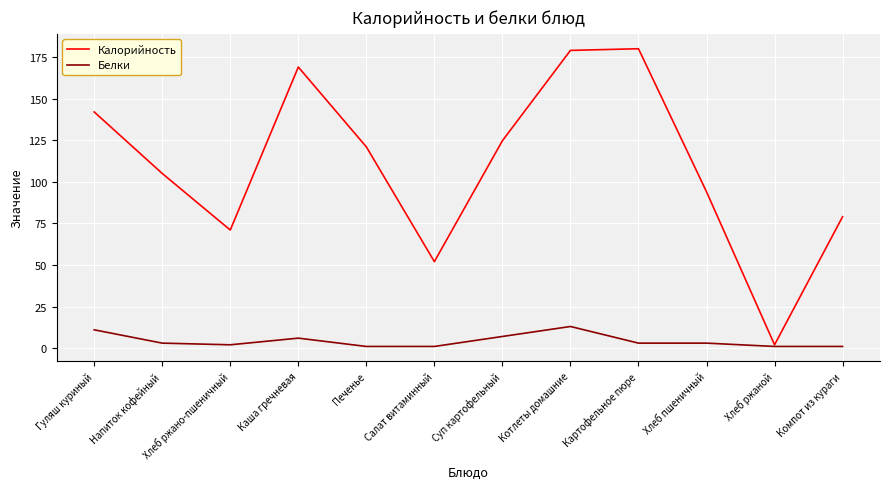

Between Хлеб пшеничный and Компот из кураги, which series saw the biggest shift?

Калорийность